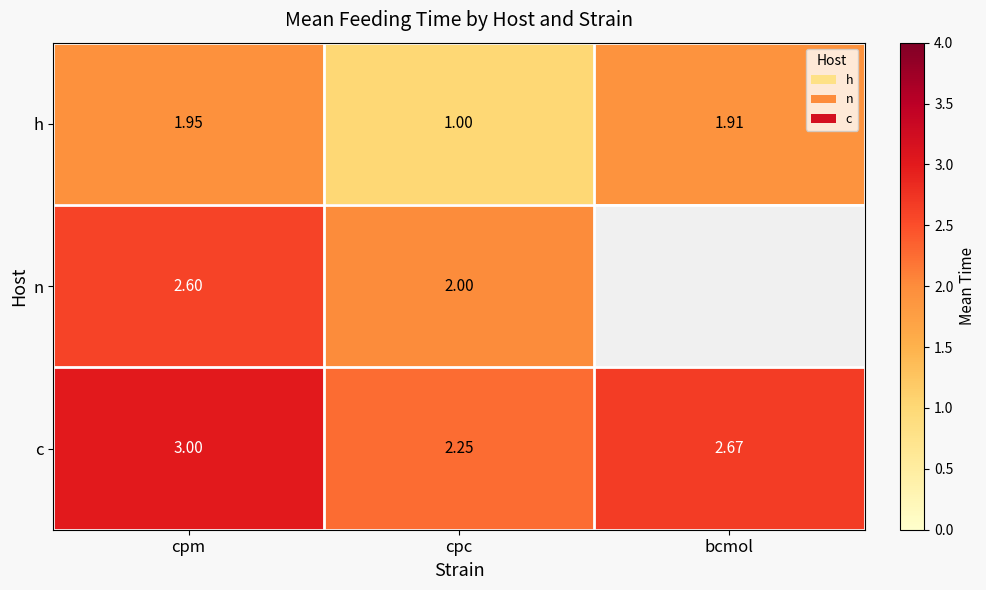

Which has a higher value, bcmol or cpm?

cpm